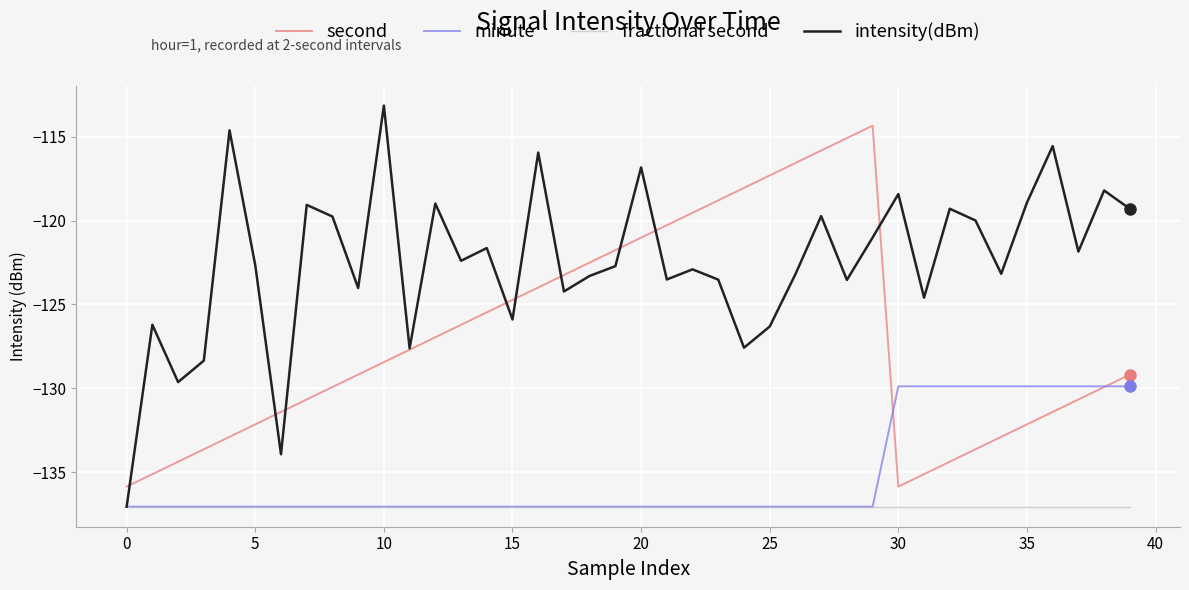

What is the maximum value shown in the chart?

-113.1